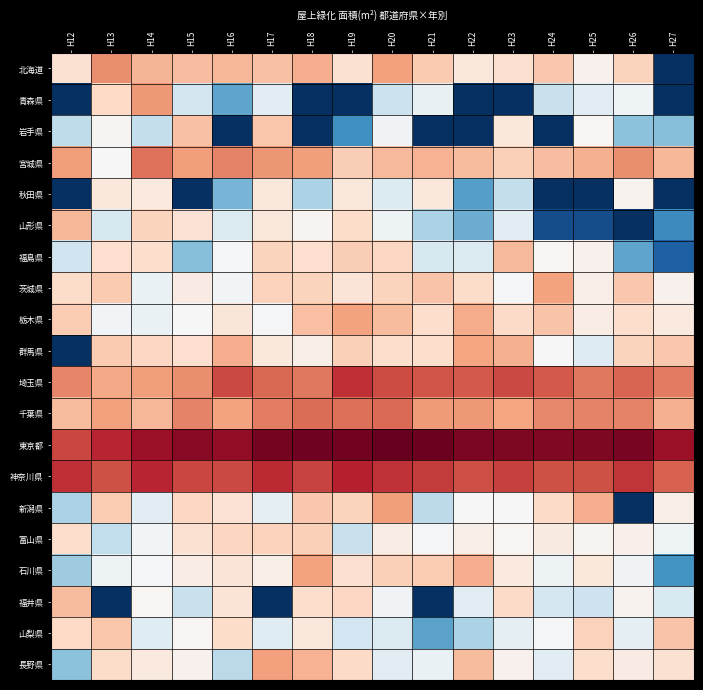

List the series in order of their peak value, highest first.

東京都, 神奈川県, 埼玉県, 千葉県, 宮城県, 北海道, 青森県, 新潟県, 長野県, 栃木県, 茨城県, 石川県, 群馬県, 山形県, 福島県, 福井県, 岩手県, 山梨県, 富山県, 秋田県